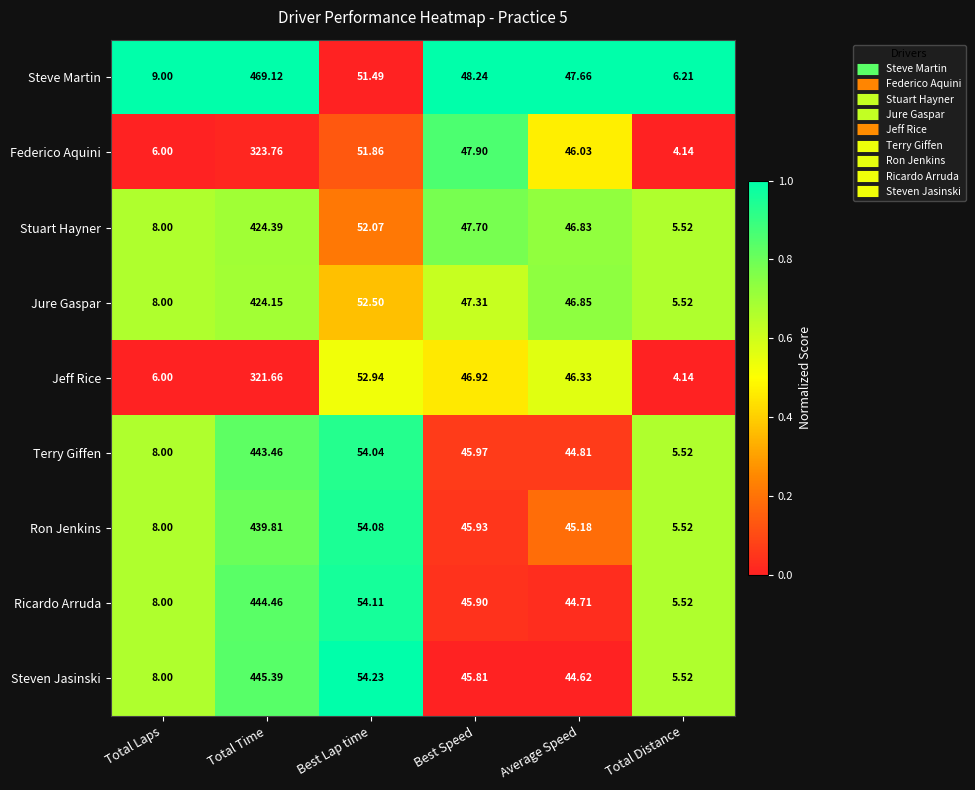

Which series has the widest spread of values?

Steve Martin